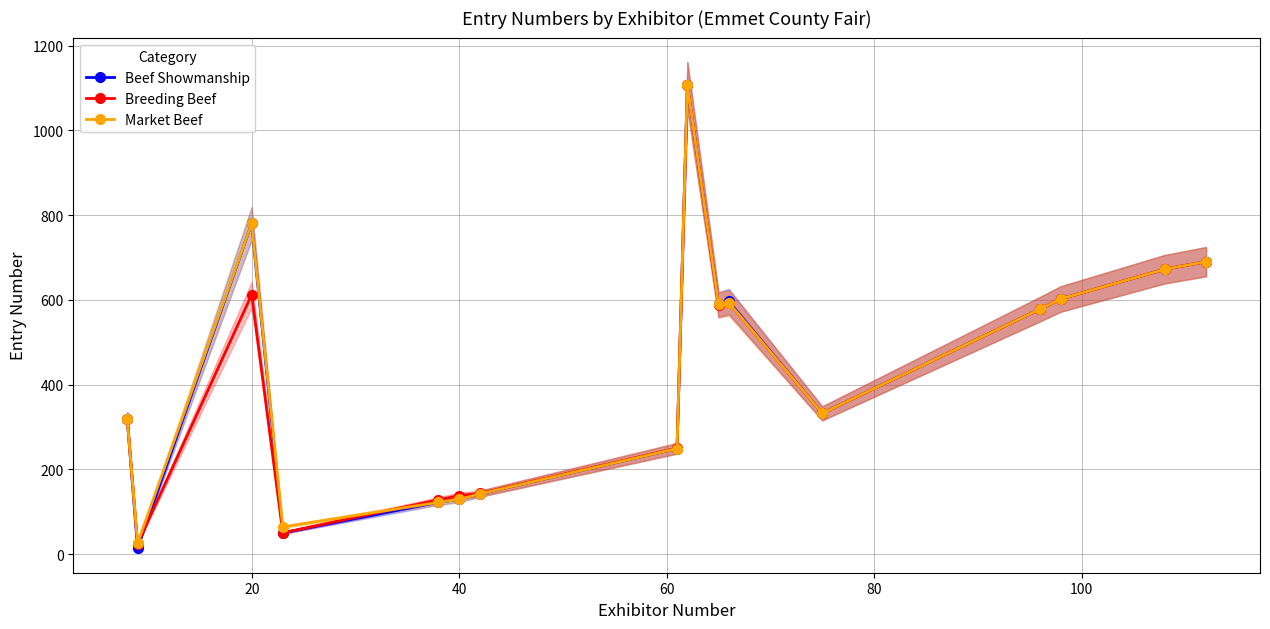

What is the minimum value for Market Beef?

26